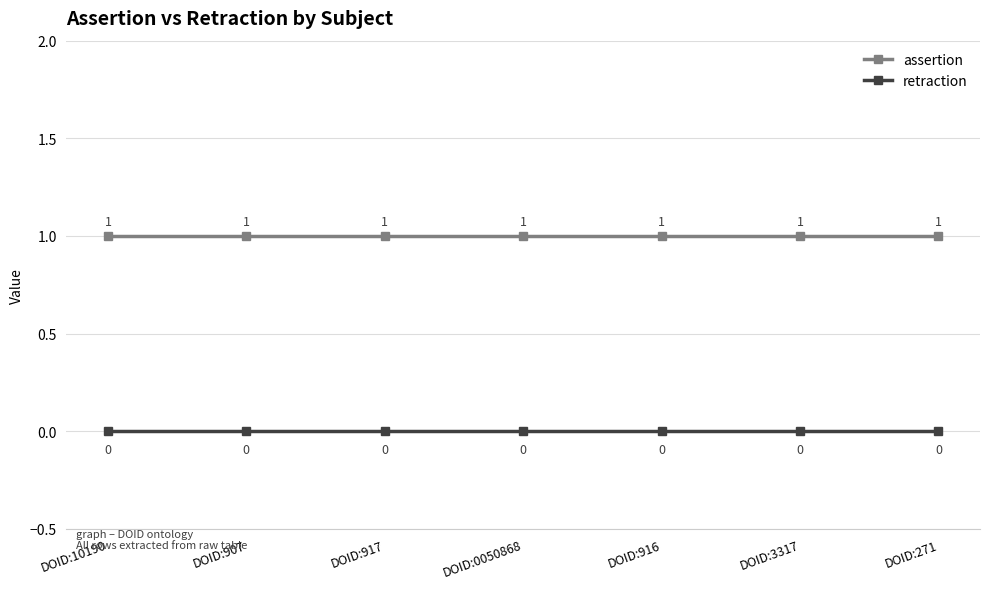

Reading right to left, what are all the values shown in this chart?

assertion: DOID:271=1	DOID:3317=1	DOID:916=1	DOID:0050868=1	DOID:917=1	DOID:907=1	DOID:10190=1
retraction: DOID:271=0	DOID:3317=0	DOID:916=0	DOID:0050868=0	DOID:917=0	DOID:907=0	DOID:10190=0